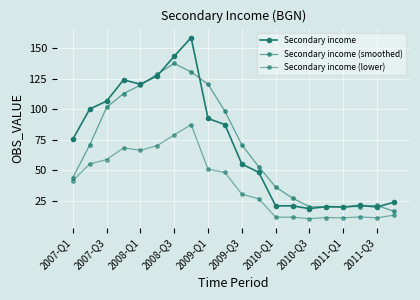

How many values in the Secondary income (lower) series exceed 41?

10